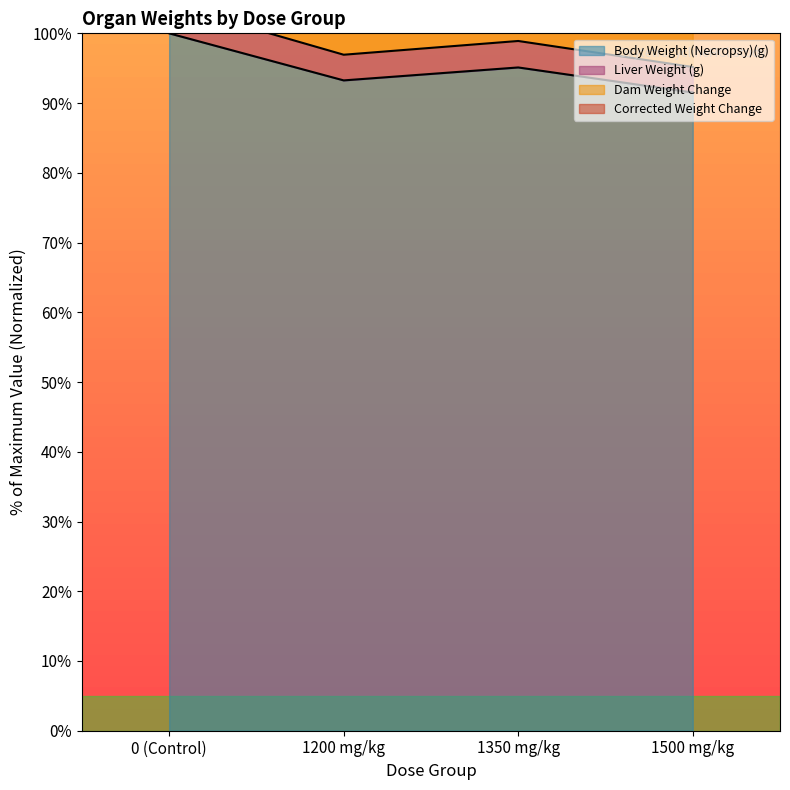

How many interior local peaks does the Body Weight (Necropsy)(g) series have?

1